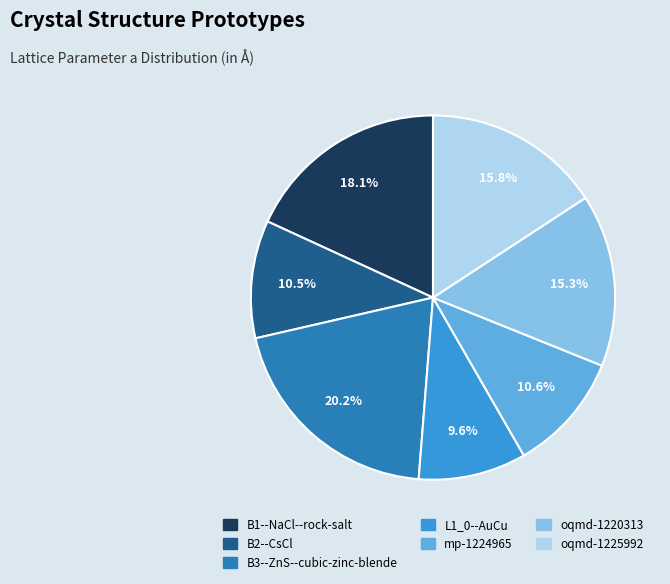

To the nearest percent, what percentage of the pie is B1--NaCl--rock-salt?

18%